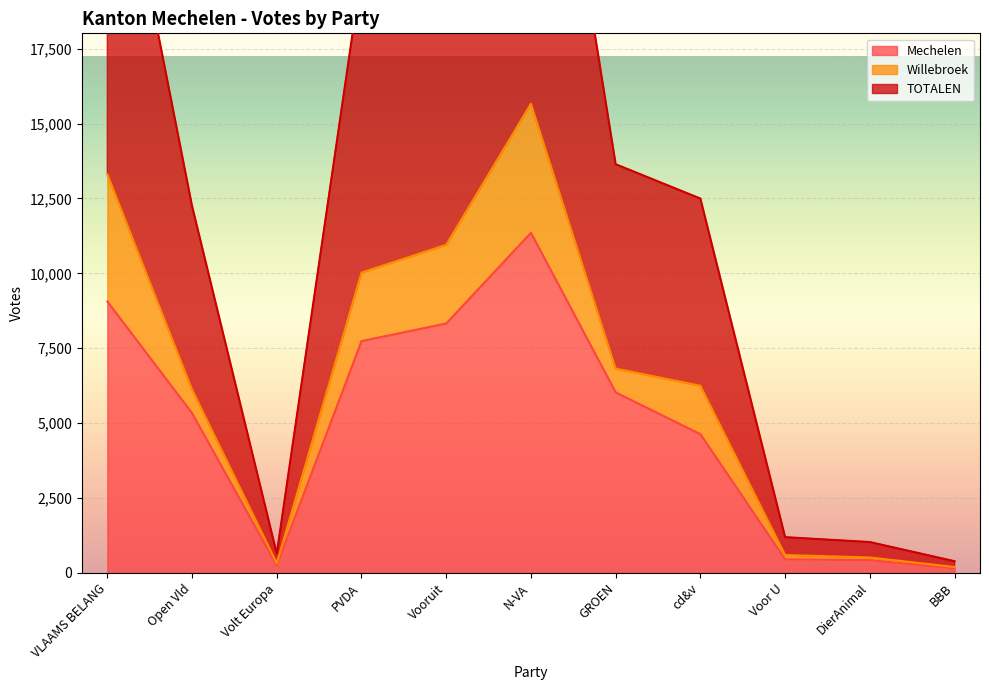

What is the average value of the Mechelen series?

4885